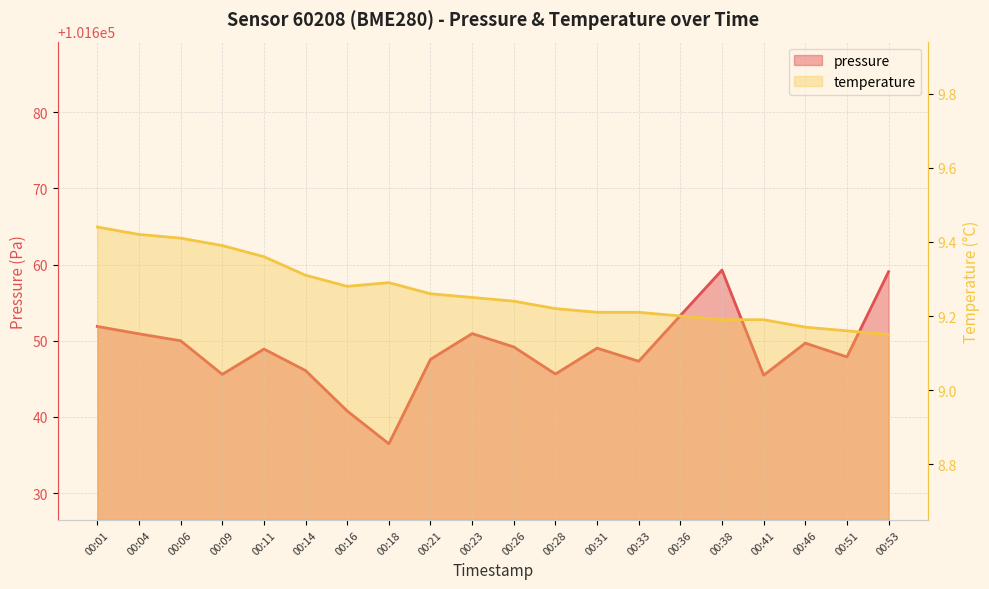

What is the difference between the second highest and minimum values in the pressure series?

22.6